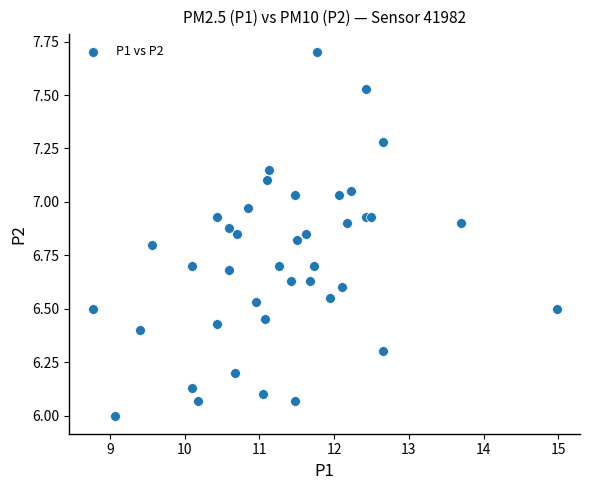

What is the range of Y values (max minus min)?

1.7